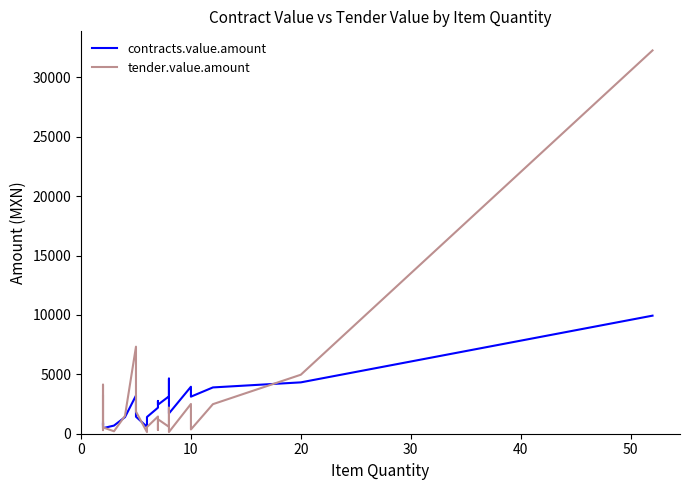

List the series in order of their peak value, highest first.

tender.value.amount, contracts.value.amount